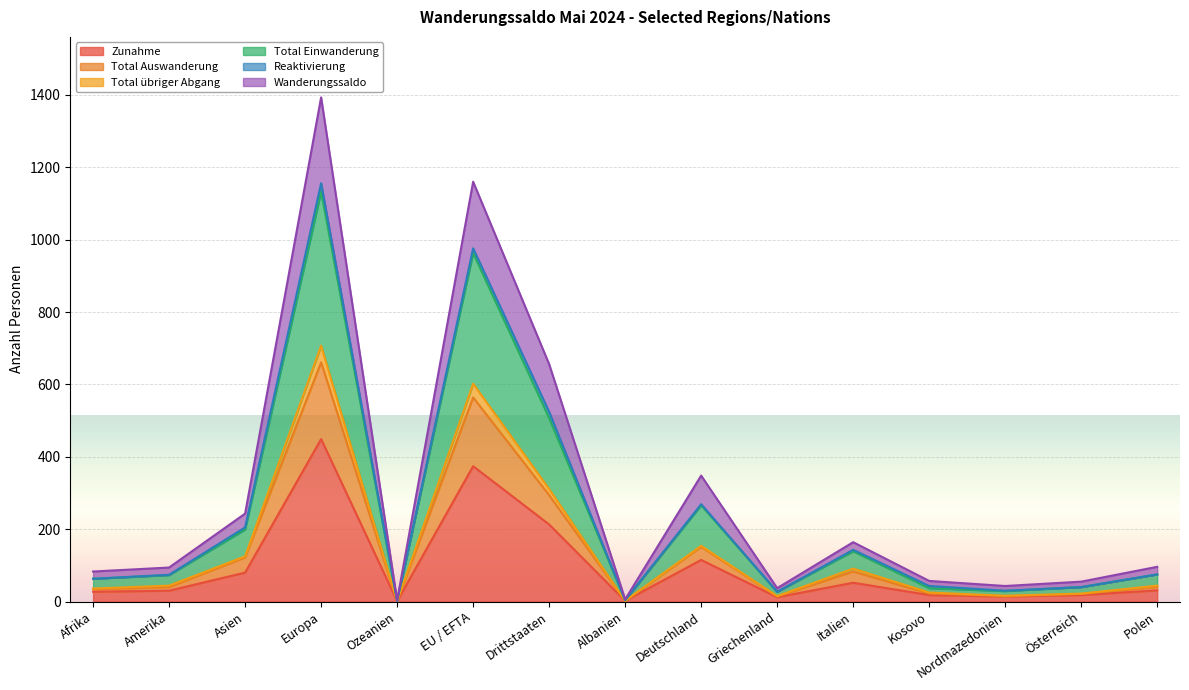

At which label does Zunahme reach its peak?

Europa